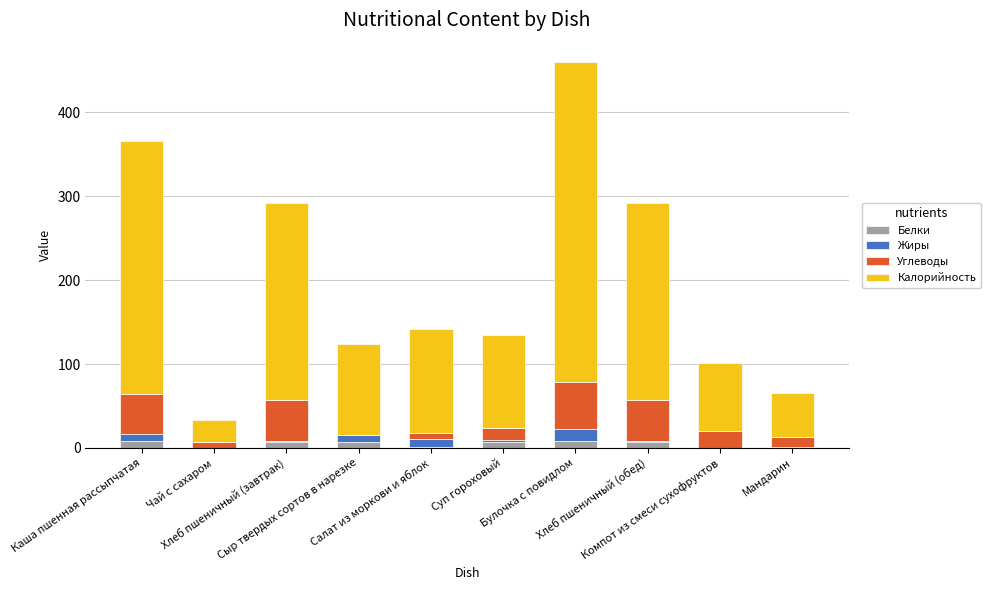

The value of Жиры at Сыр твердых сортов в нарезке is 2.7. True or false?

False